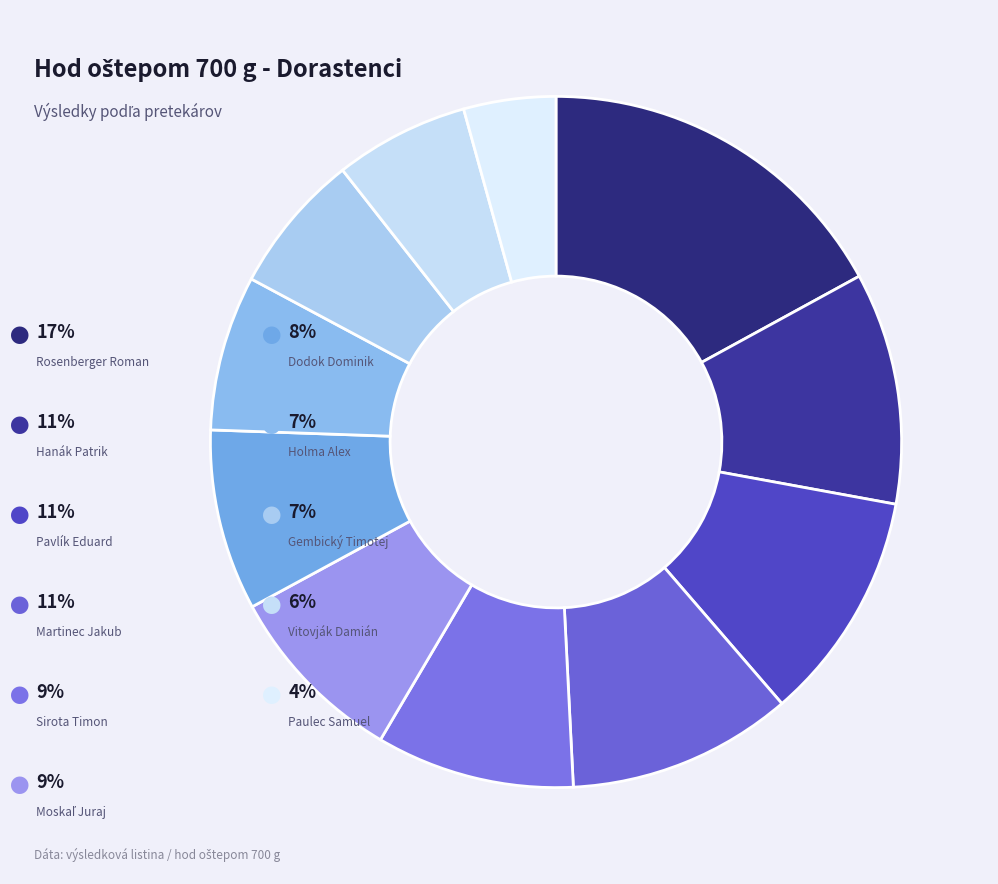

To the nearest percent, what is the difference between the largest and smallest slice percentages?

13%